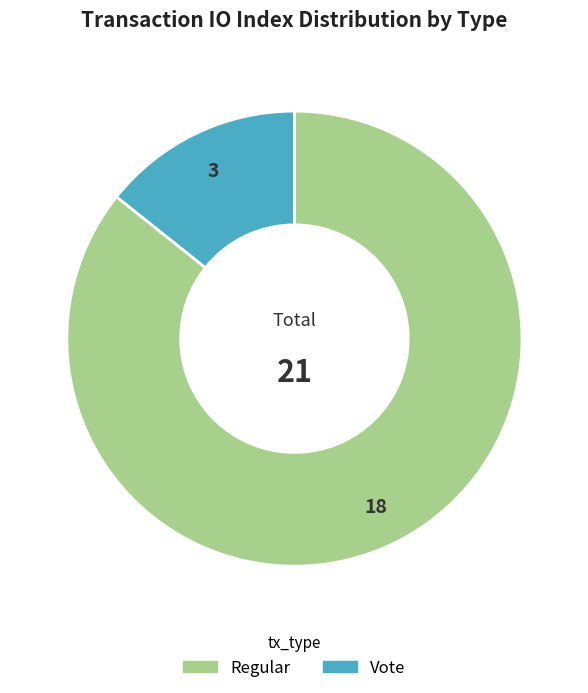

Is there any slice that represents more than half of the pie?

Yes